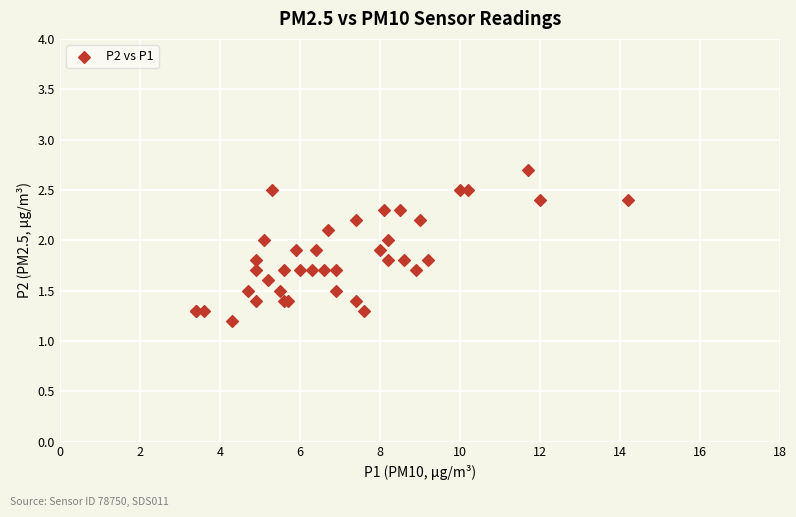

What Y value in the scatter plot is closest to 1?

1.2